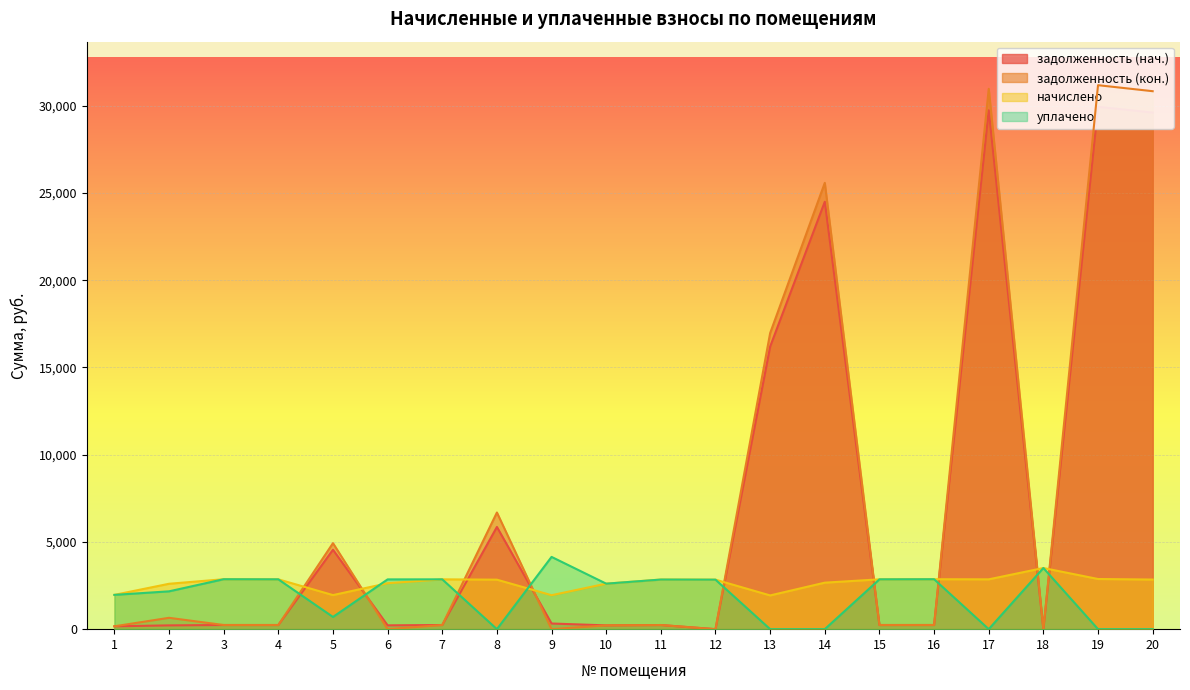

The уплачено series shows 1534.7 at 11. True or false?

False